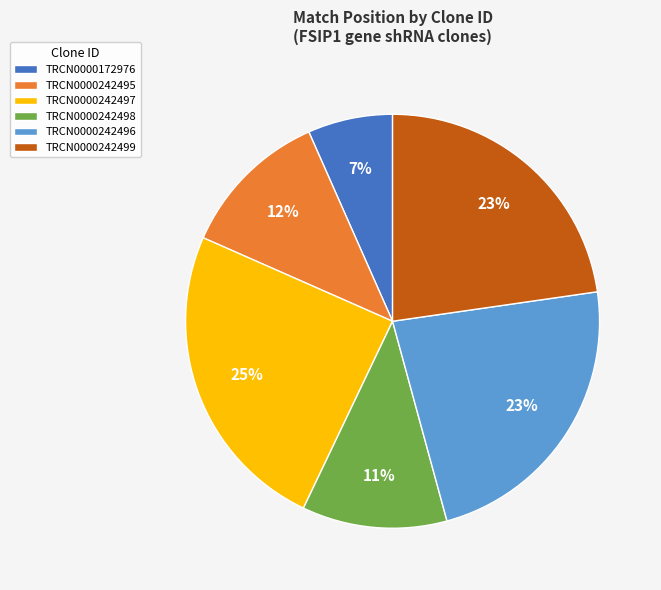

What percentage is the TRCN0000242495 slice, to the nearest percent?

12%